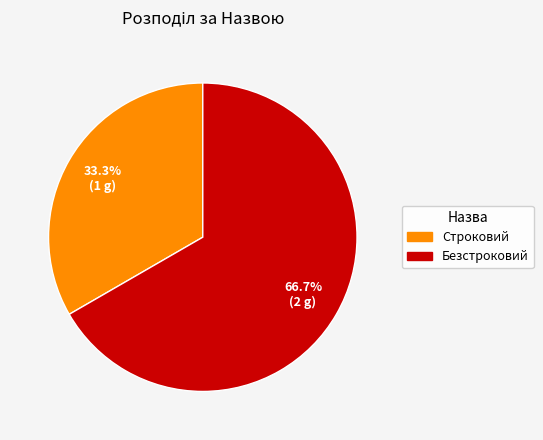

Does any single category account for the majority?

Yes